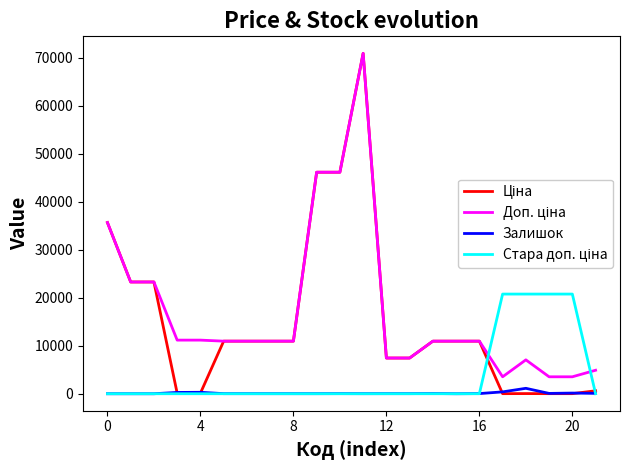

What is the maximum value shown in the chart?

70906.0